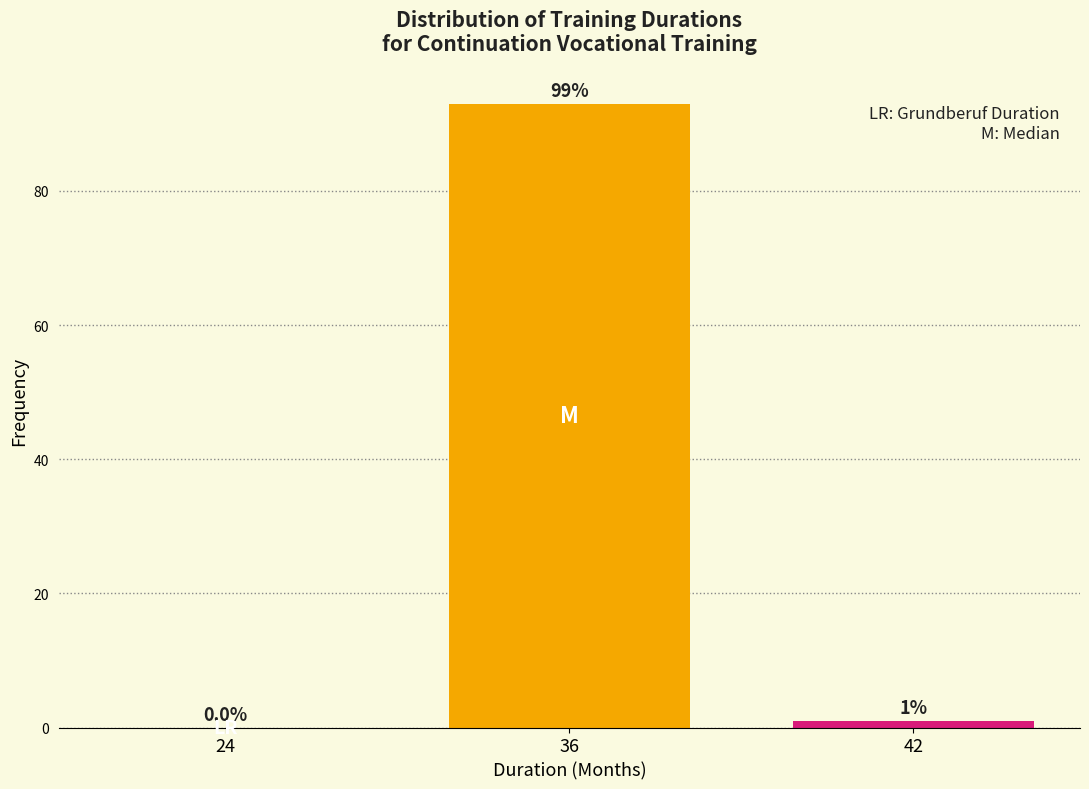

Reading right to left, extract all data points from this chart.

42=1	36=93	24=0